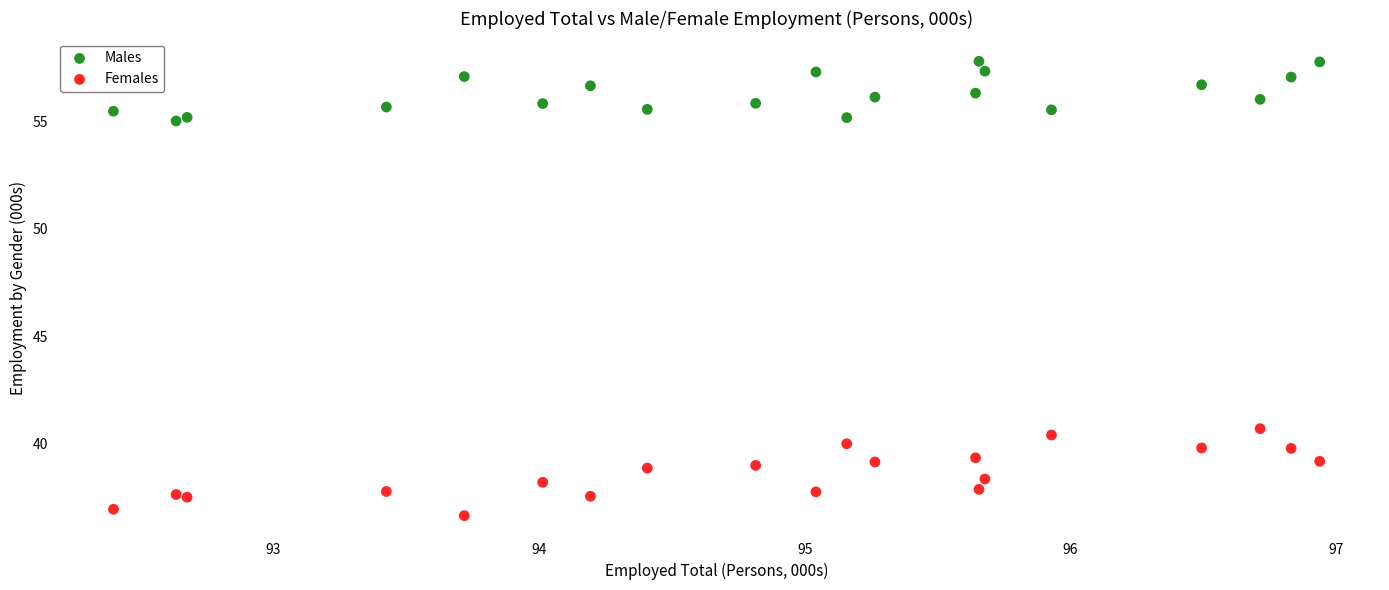

Which series has the largest Y range (max minus min)?

Females